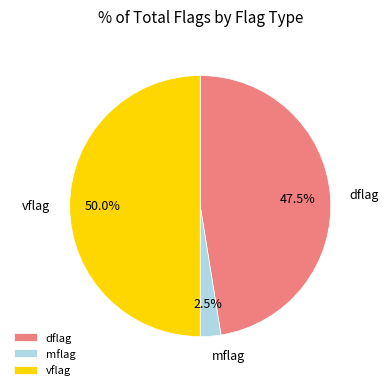

The vflag slice represents 40% of the pie. True or false?

False